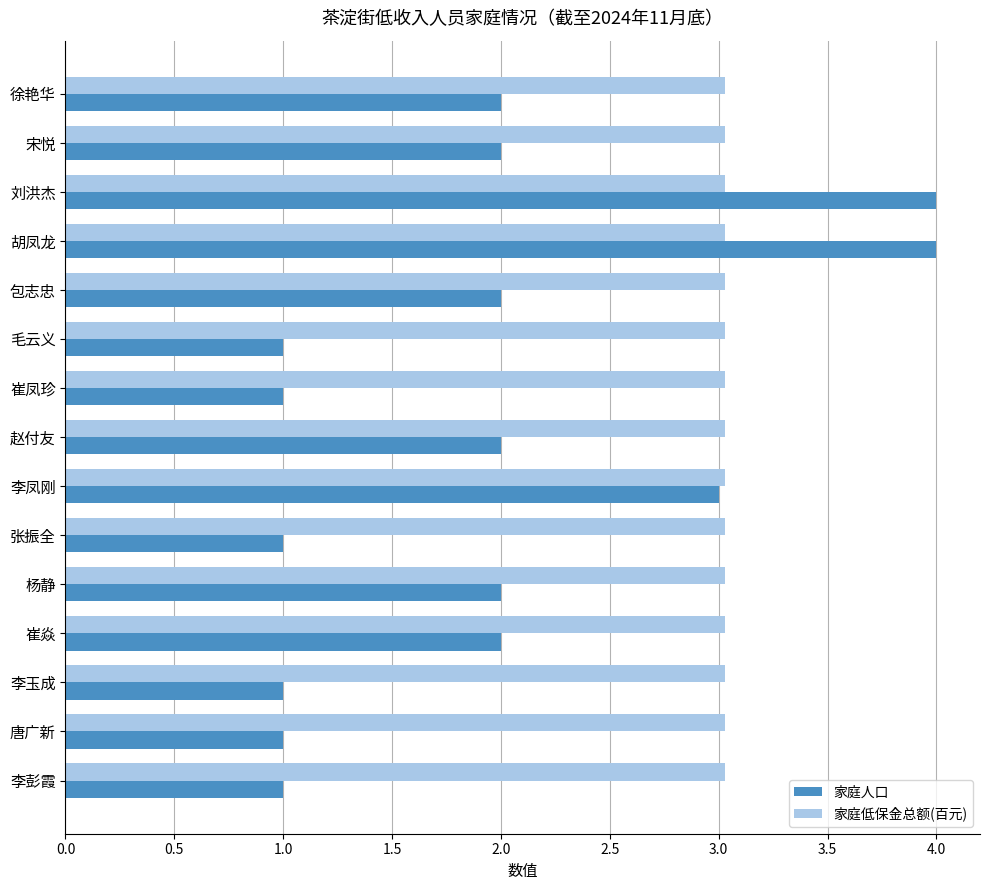

What is the spread (max minus min) of values at 毛云义?

2.0